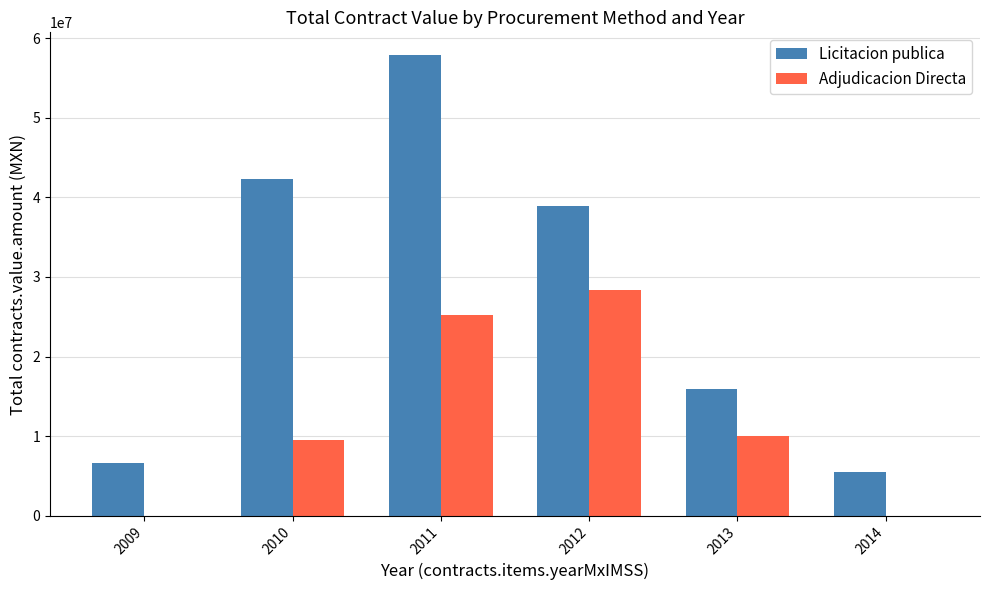

Reading right to left, transcribe all the data shown in this chart.

Licitacion publica: 5528560.0	15873000.0	38956000.0	57856000.0	42343338.0	6585313.0
Adjudicacion Directa: 0.0	10009942.4	28327381.0	25235444.5	9561514.5	0.0